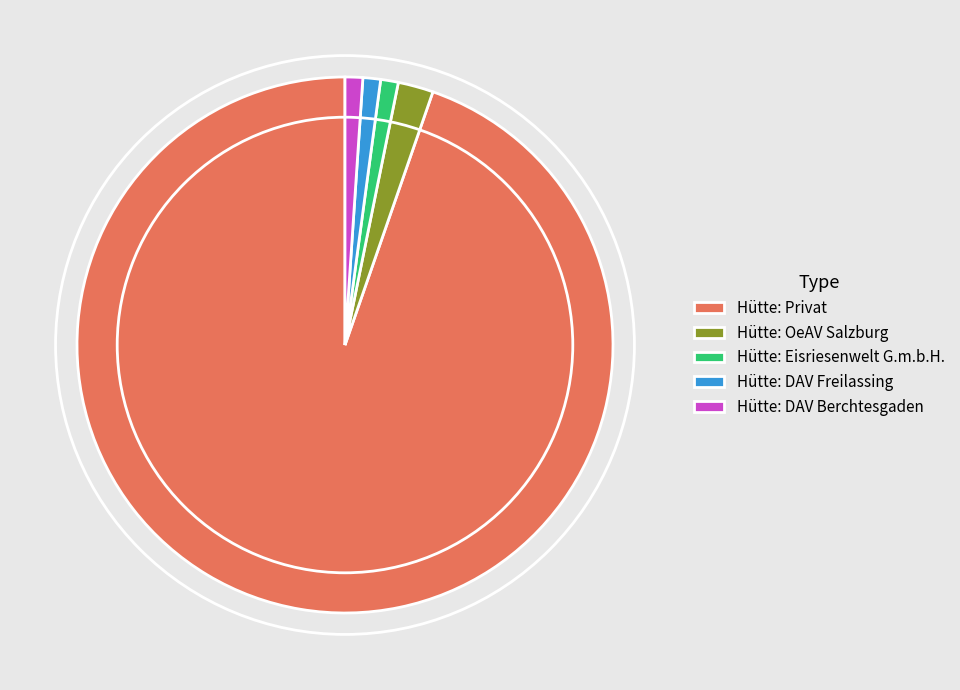

Does Hütte: DAV Freilassing represent more than half of the total?

No